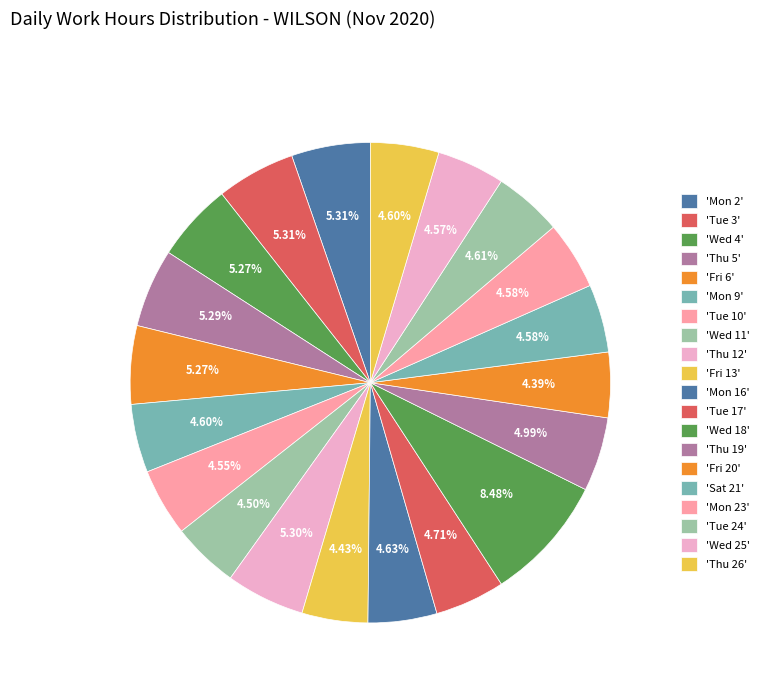

What is the smallest slice in the pie chart?

Fri 20